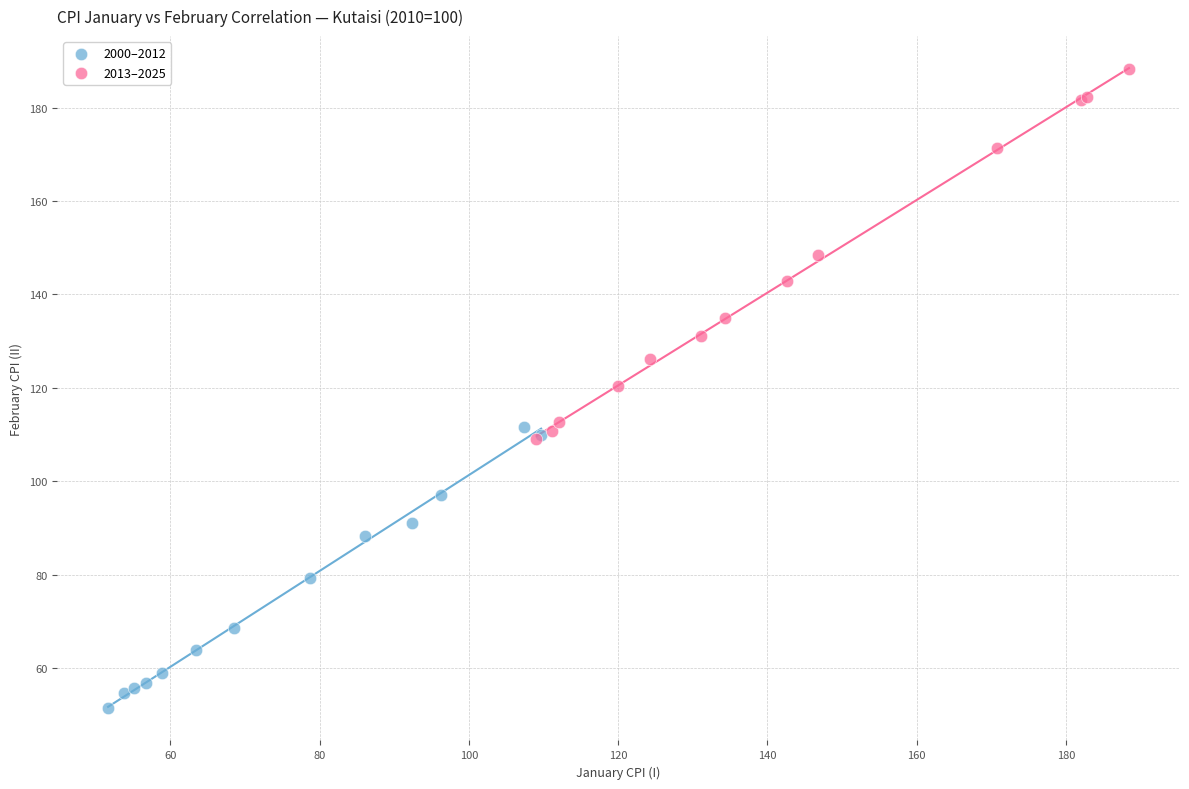

Which series has the largest Y range (max minus min)?

2013–2025